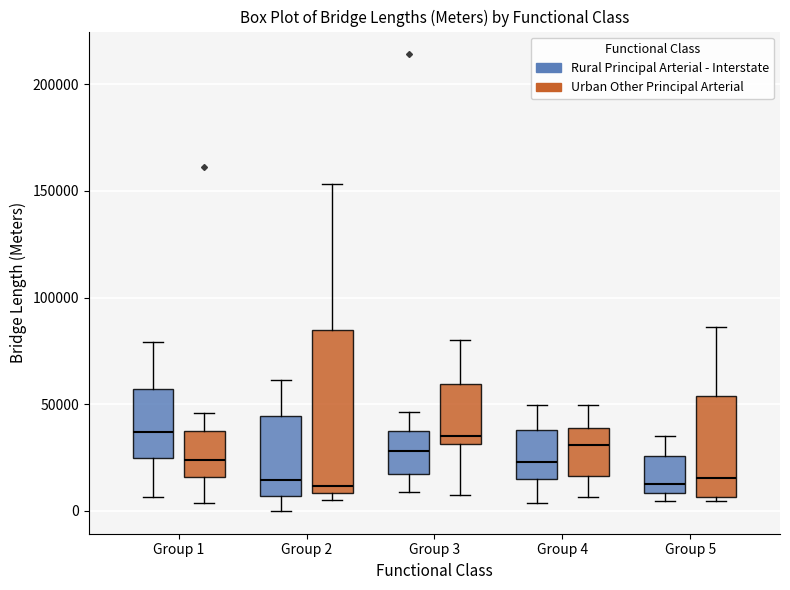

Comparing the boxes themselves (not the whiskers), which one is the tallest?

Group 2 (Urban Other Principal Arterial)